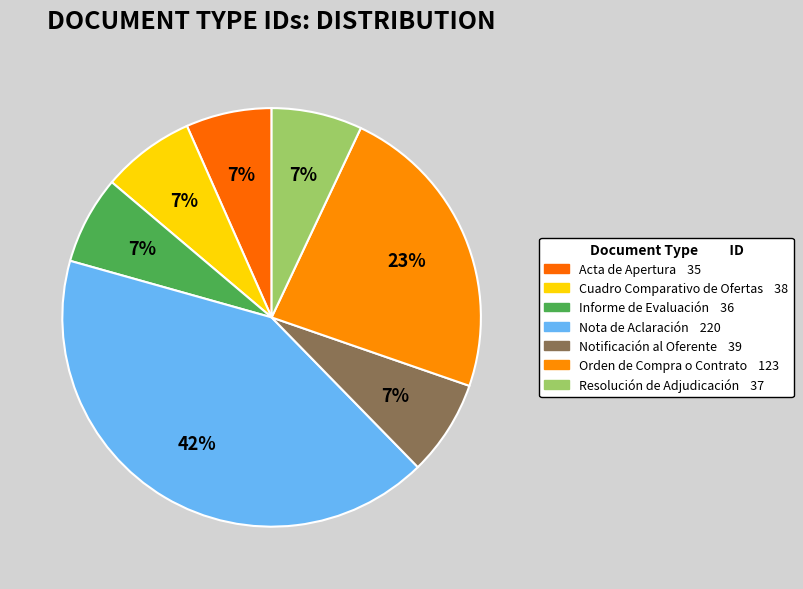

To the nearest percent, what portion does Nota de Aclaración represent?

42%